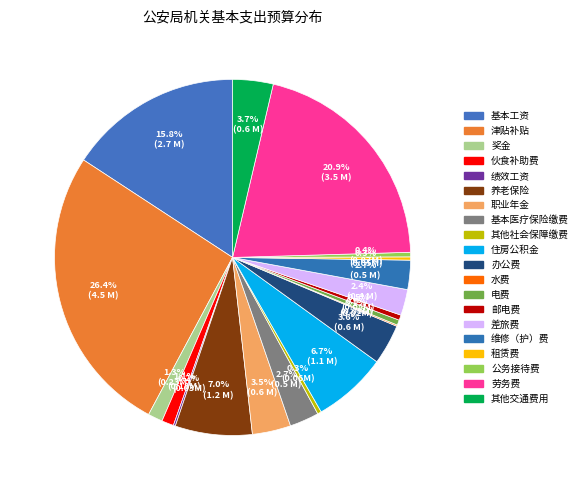

What is the ratio of the value at 邮电费 to the value at 养老保险?

0.1